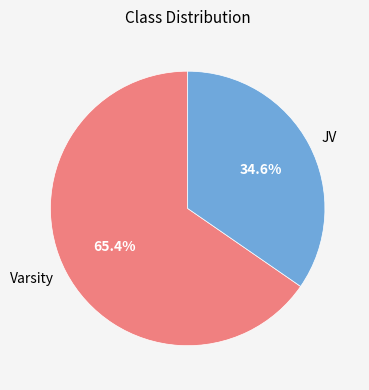

Which category has the smallest portion of the pie?

JV